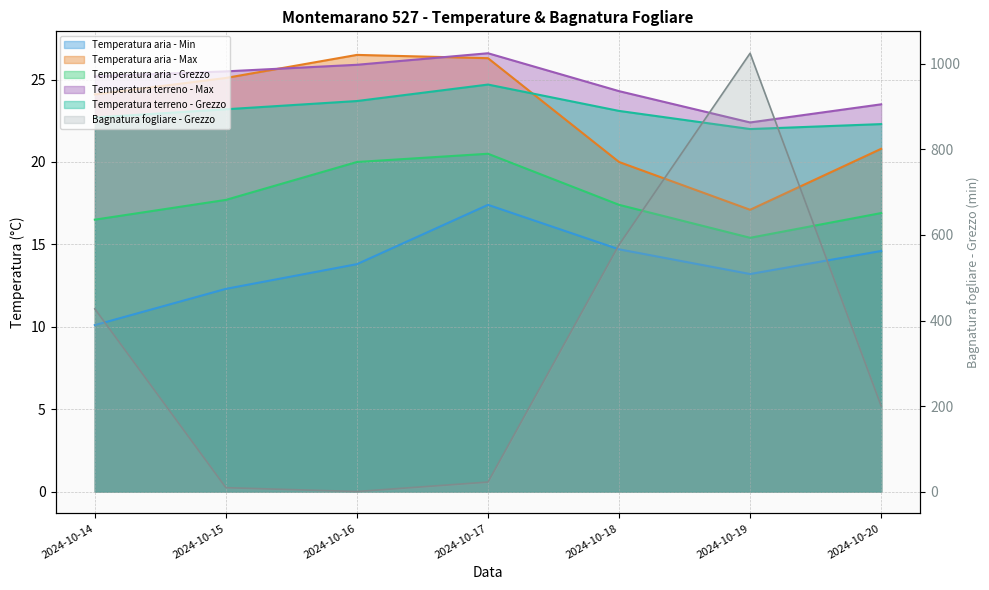

True or false: Temperatura aria - Max has a value of 25.1 at 2024-10-15.

True